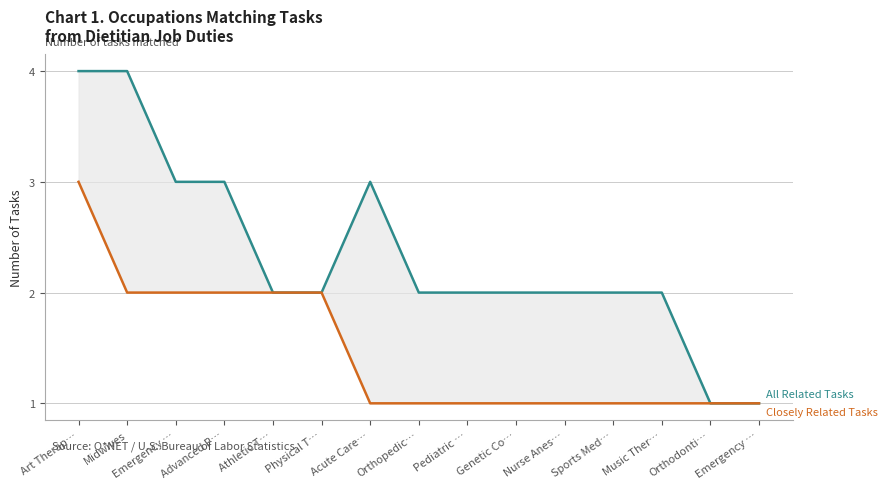

True or false: Closely Related Tasks and All Related Tasks intersect in this chart.

False